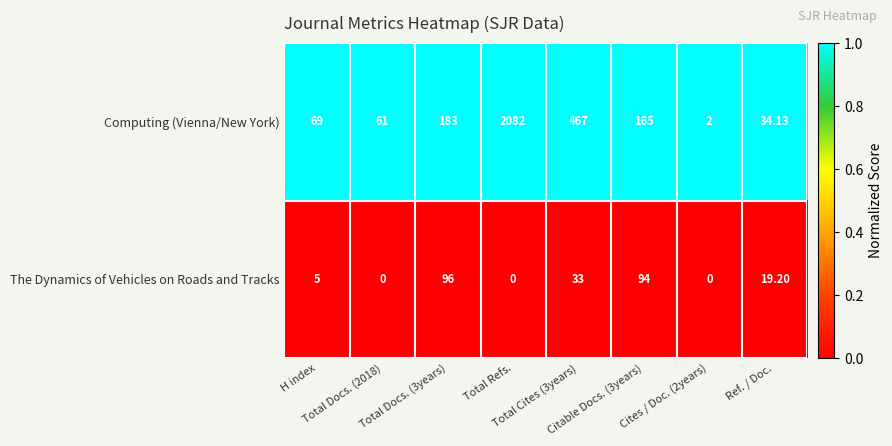

Which series has the largest total across all categories?

Computing (Vienna/New York)